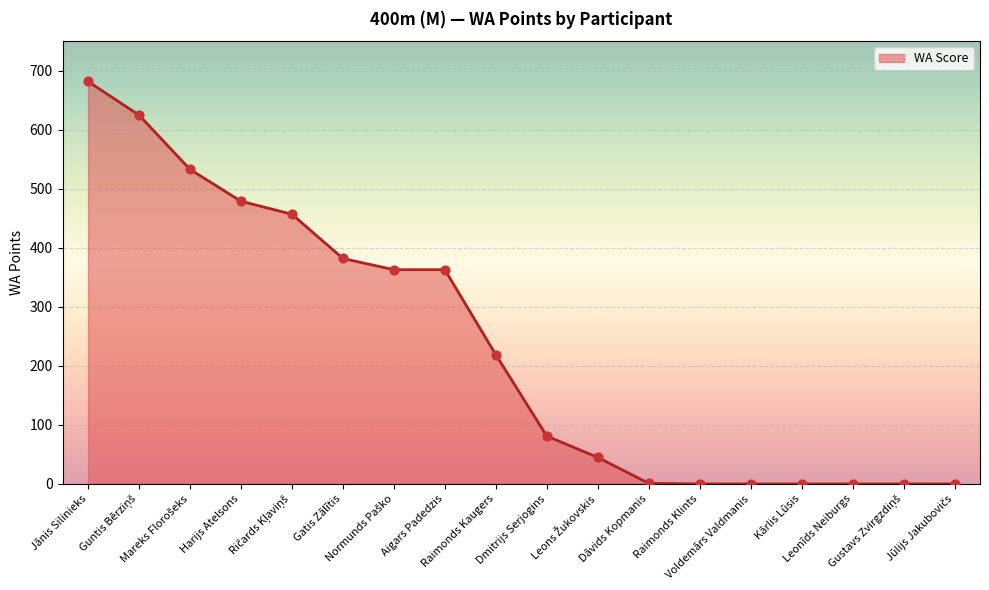

What is the change in value from Gatis Zālītis to Kārlis Lūsis?

-382